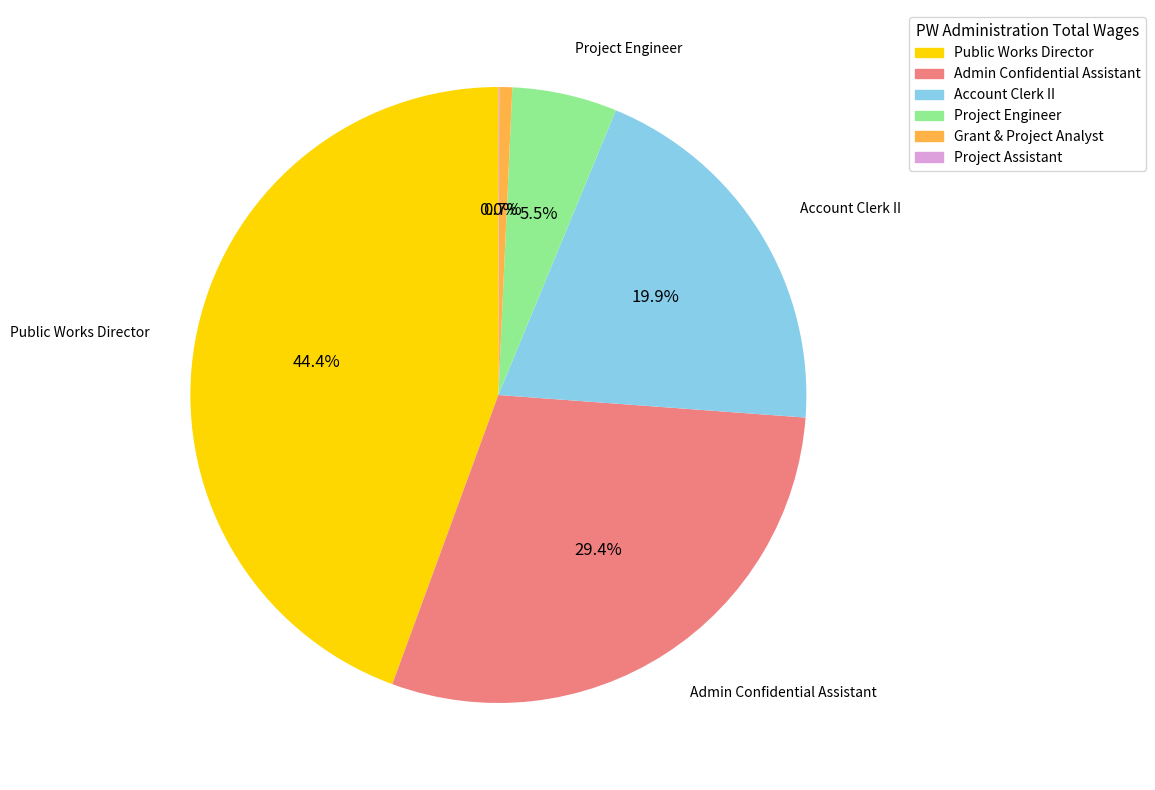

Does any single category account for the majority?

No